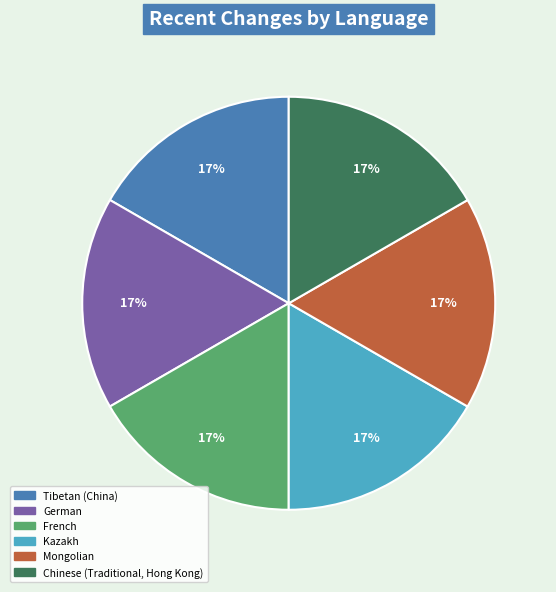

To the nearest percent, what is the average slice percentage?

17%